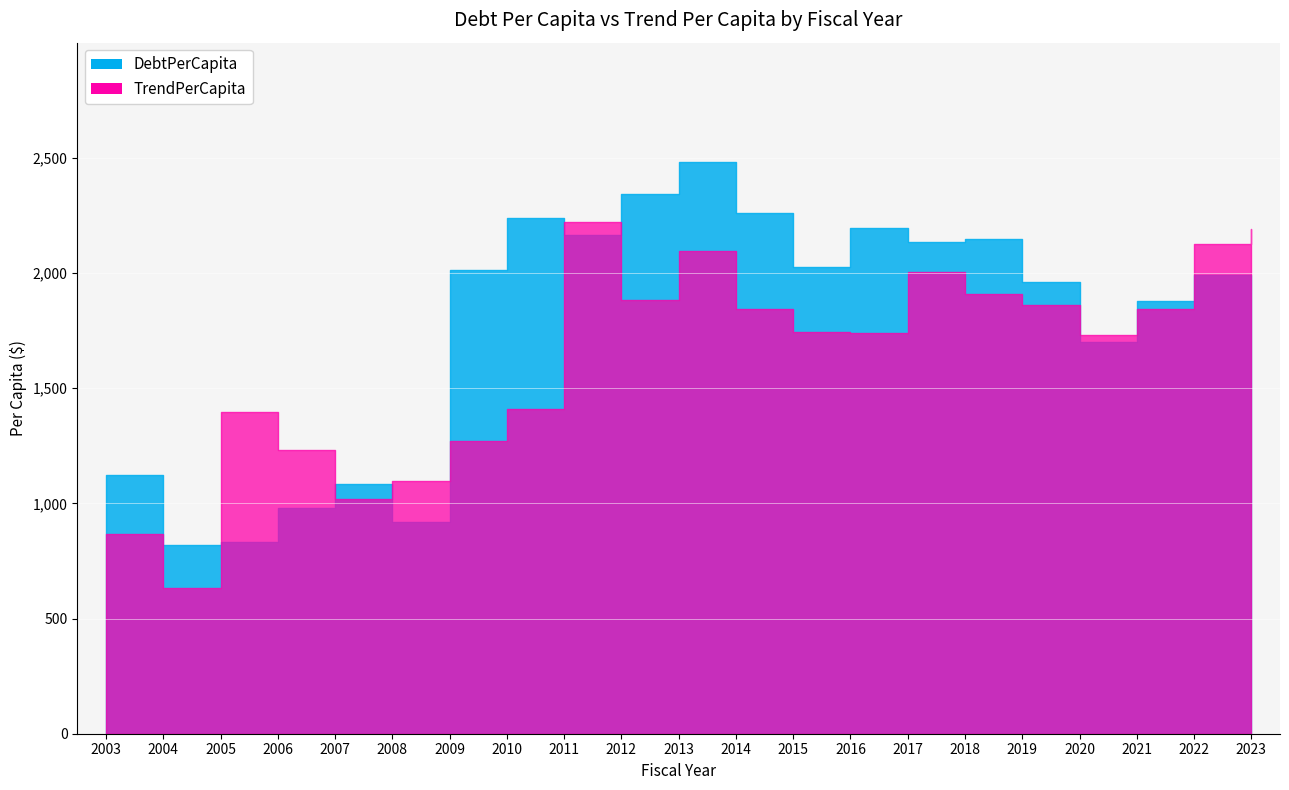

In TrendPerCapita, how many points are lower than both neighbors (excluding endpoints)?

5